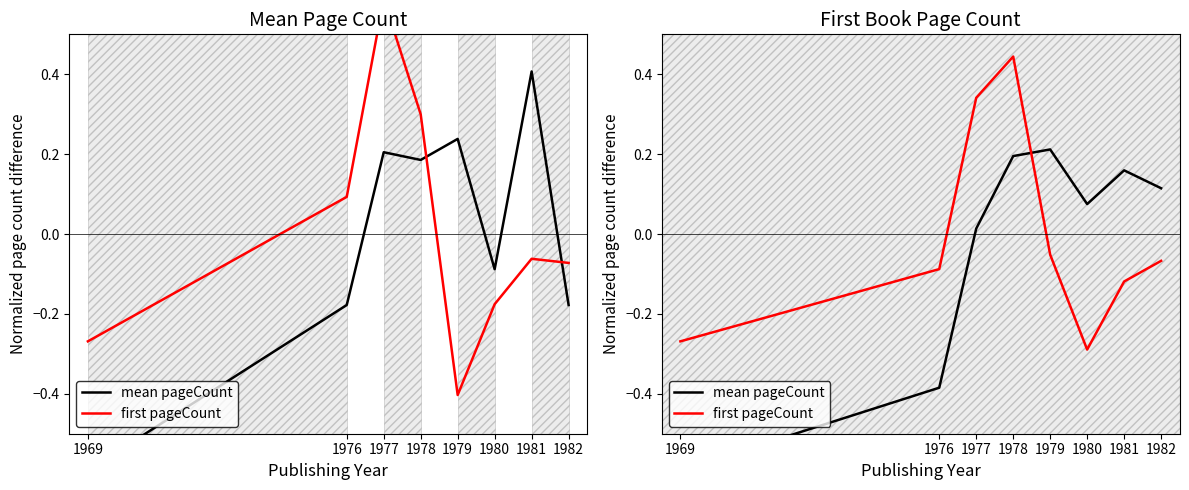

True or false: mean pageCount has a value of -0.9 at 1969.

False